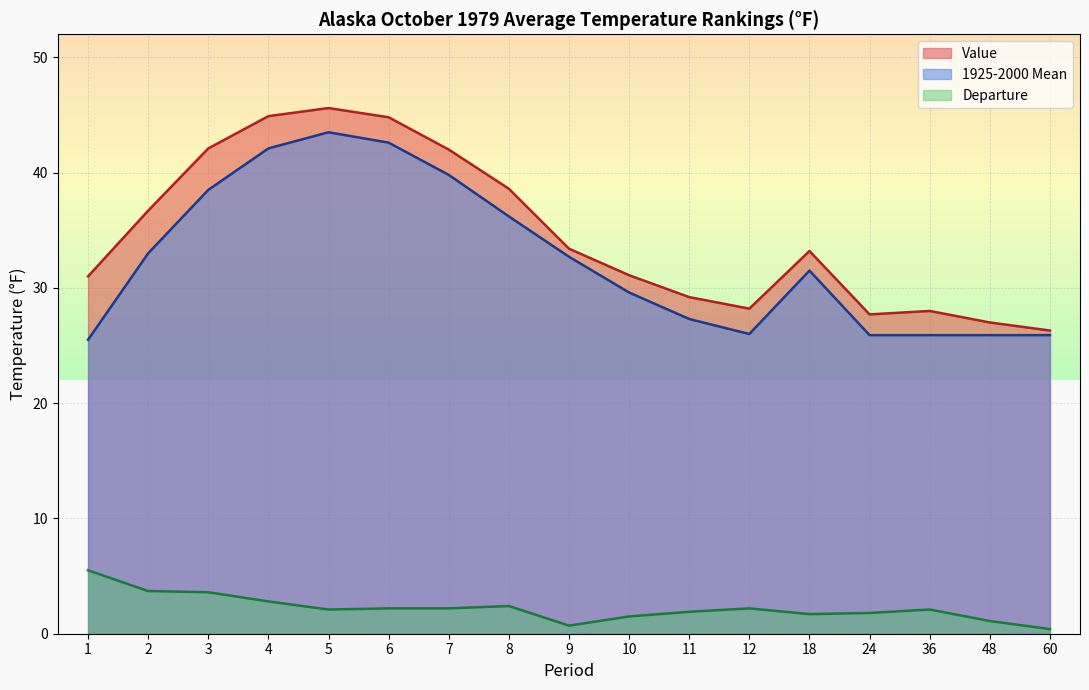

Does the chart display data point markers on the line(s)?

No